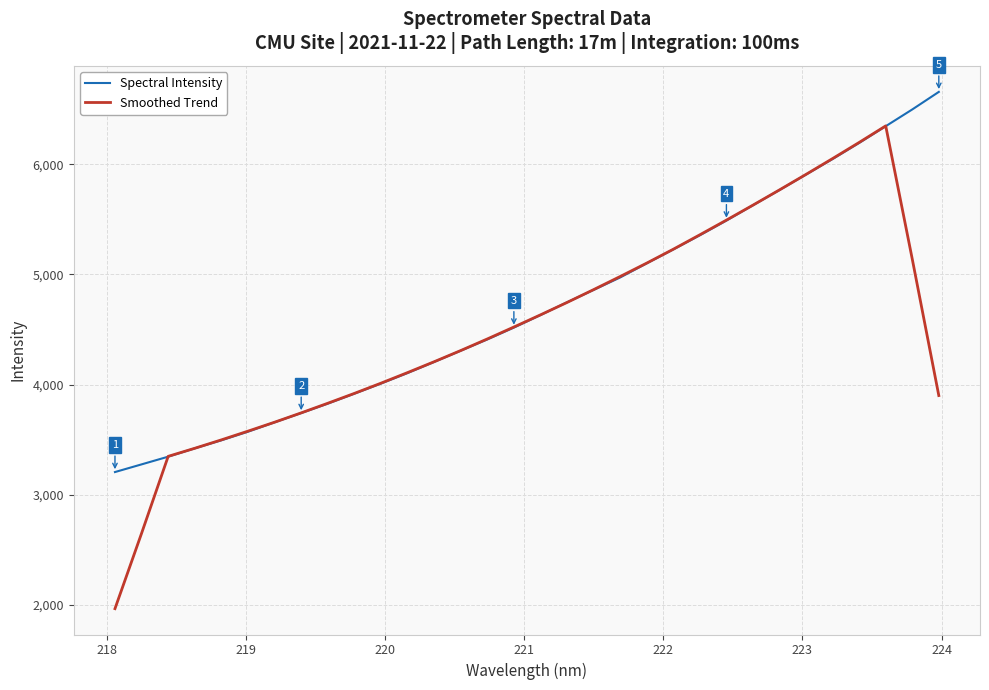

List the series in order of their peak value, lowest first.

Smoothed Trend, Spectral Intensity